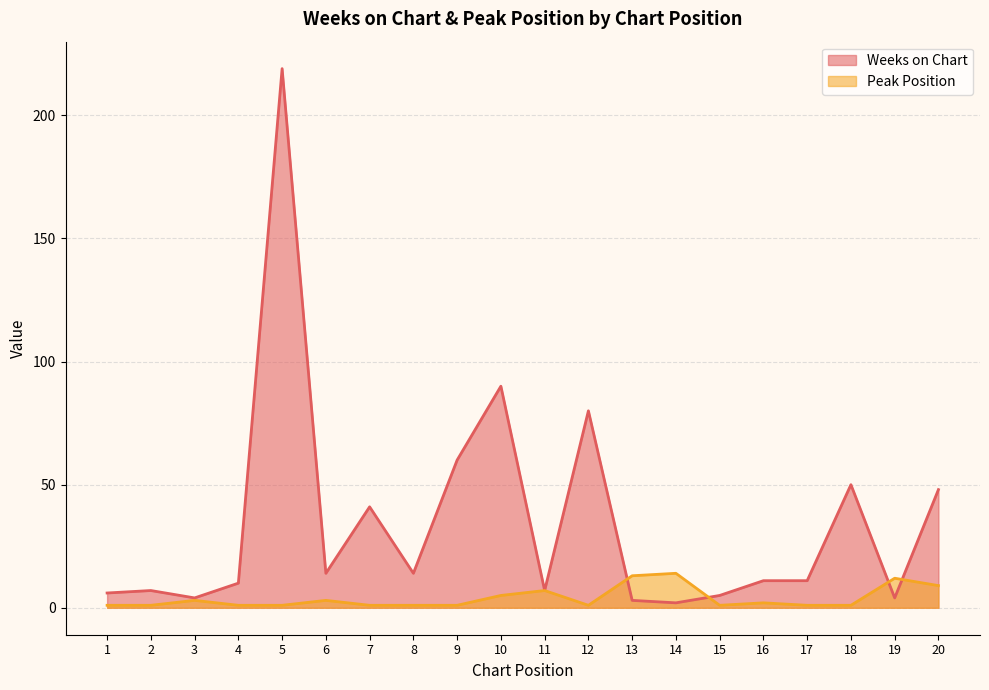

Between 13 and 15, which series saw the biggest shift?

Peak Position